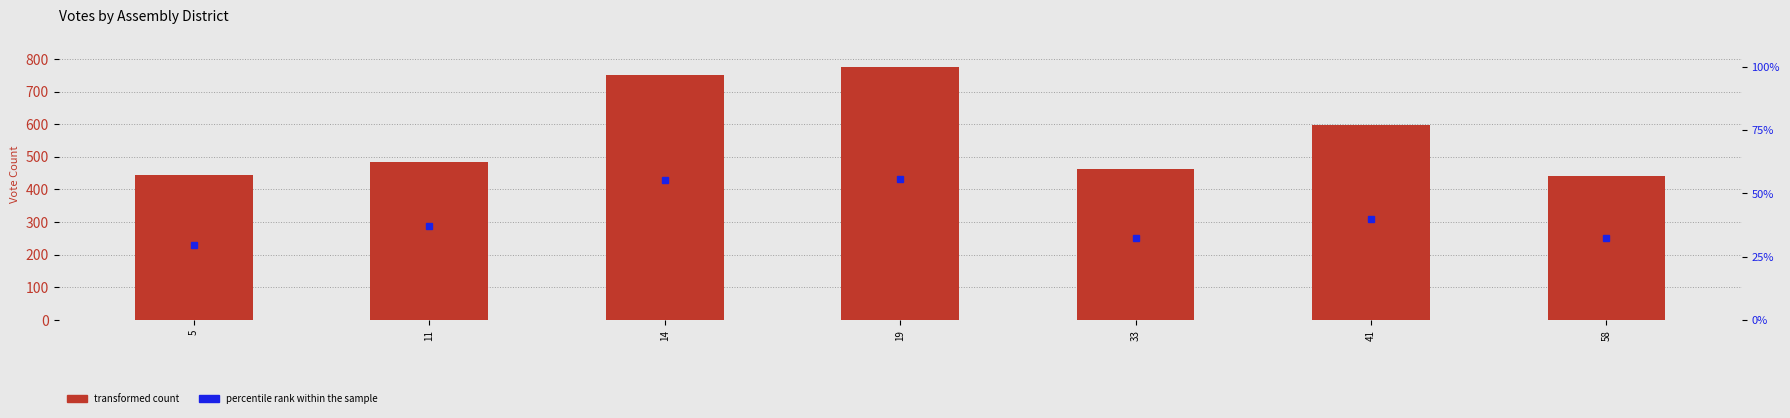

At which category is the sum across all series the highest?

19